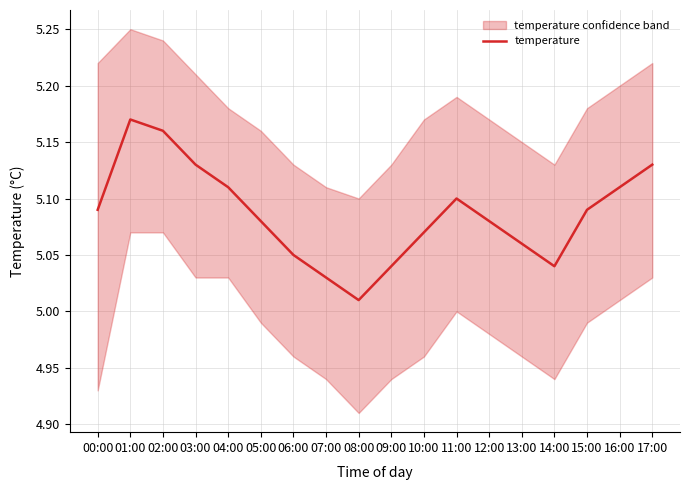

What is the approximate value at 15:00?

5.1